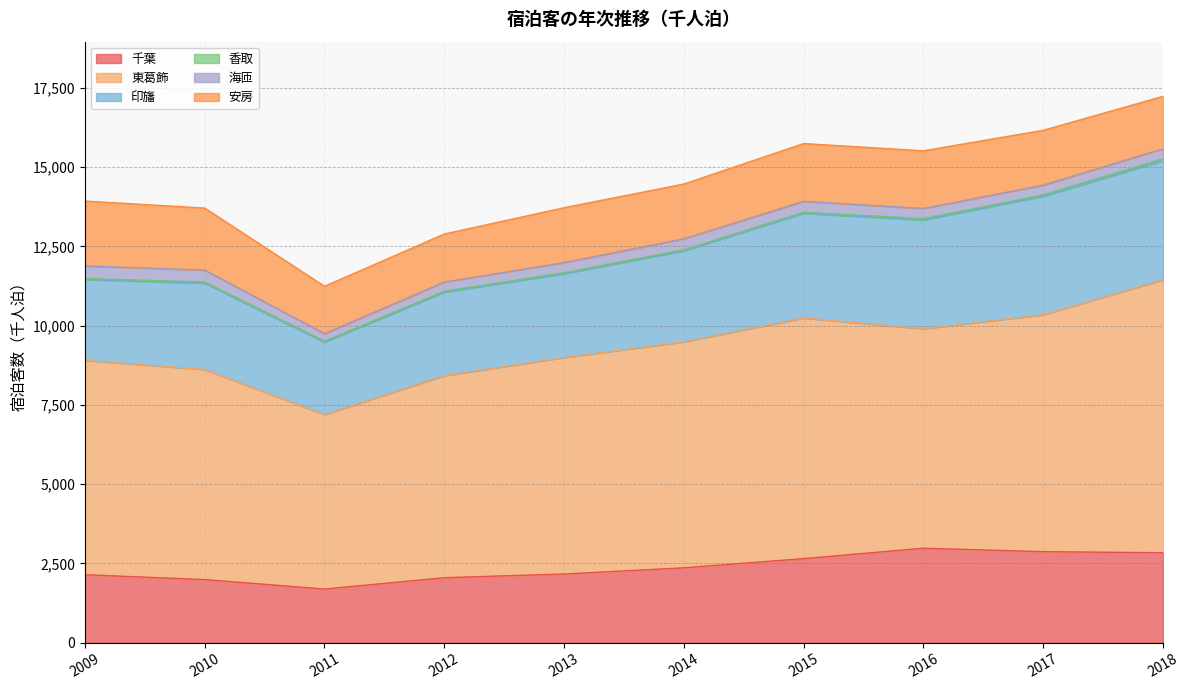

Is it true that 印旛 equals 5605 at 2016?

False